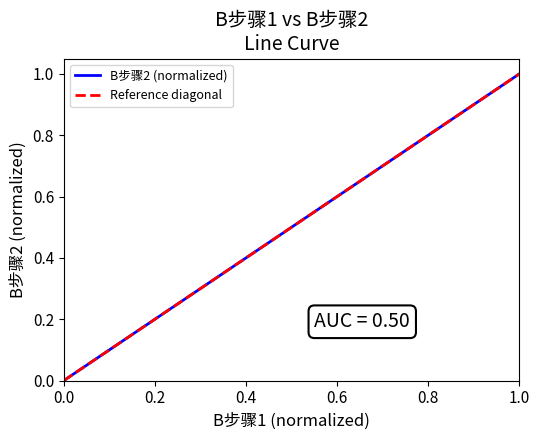

What is the greatest value displayed?

1.0